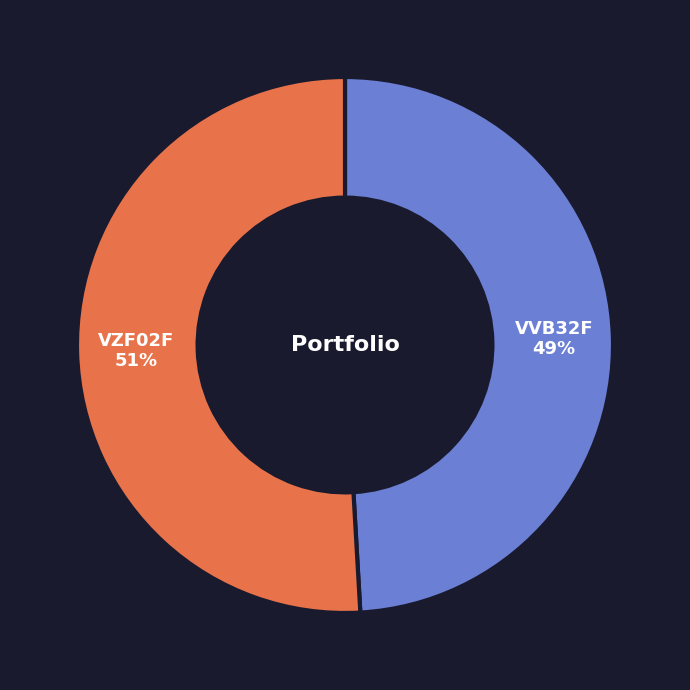

Do VVB32F and VZF02F together represent more than half of the pie?

Yes